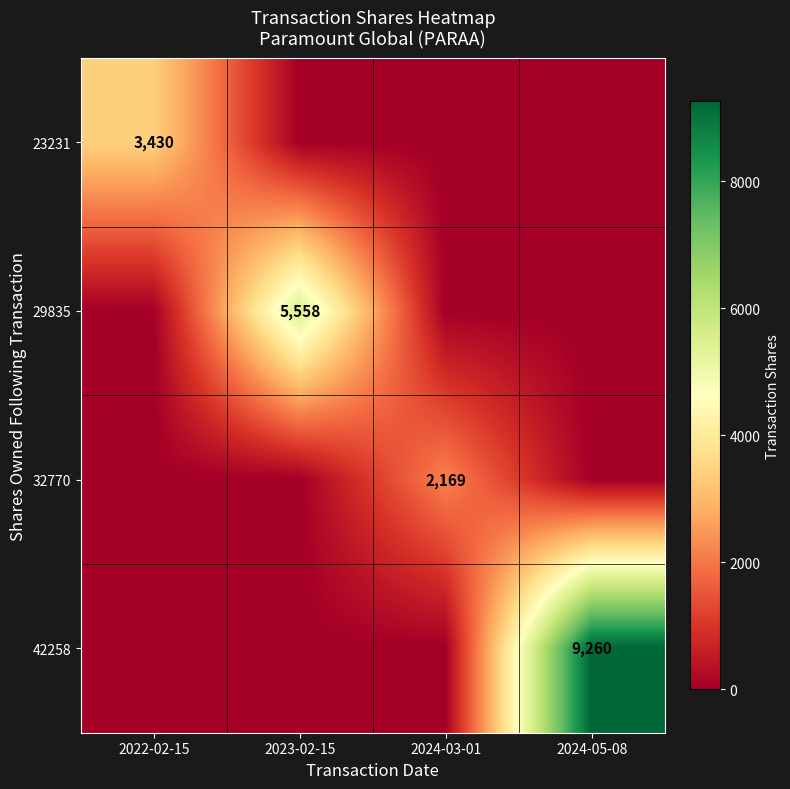

True or false: 23231 has a value of 5379 at 2022-02-15.

False